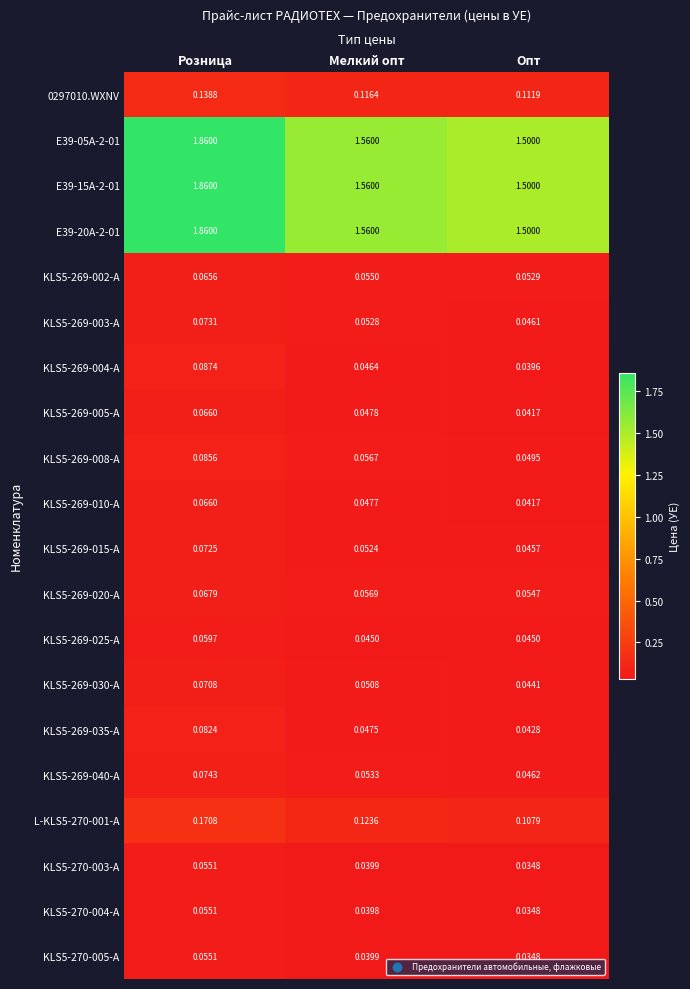

List the labels in order of KLS5-269-005-A value, smallest first.

Опт, Мелкий опт, Розница